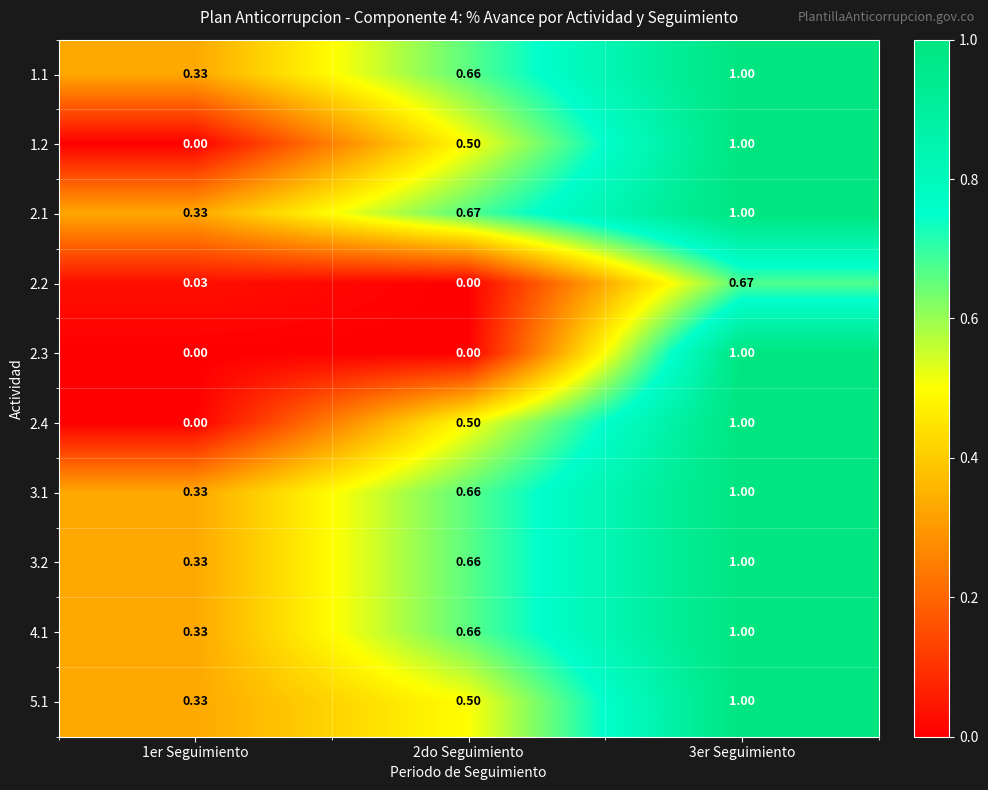

Is the value of 2.1 at 3er Seguimiento greater than the value of 2.2 at 2do Seguimiento?

Yes